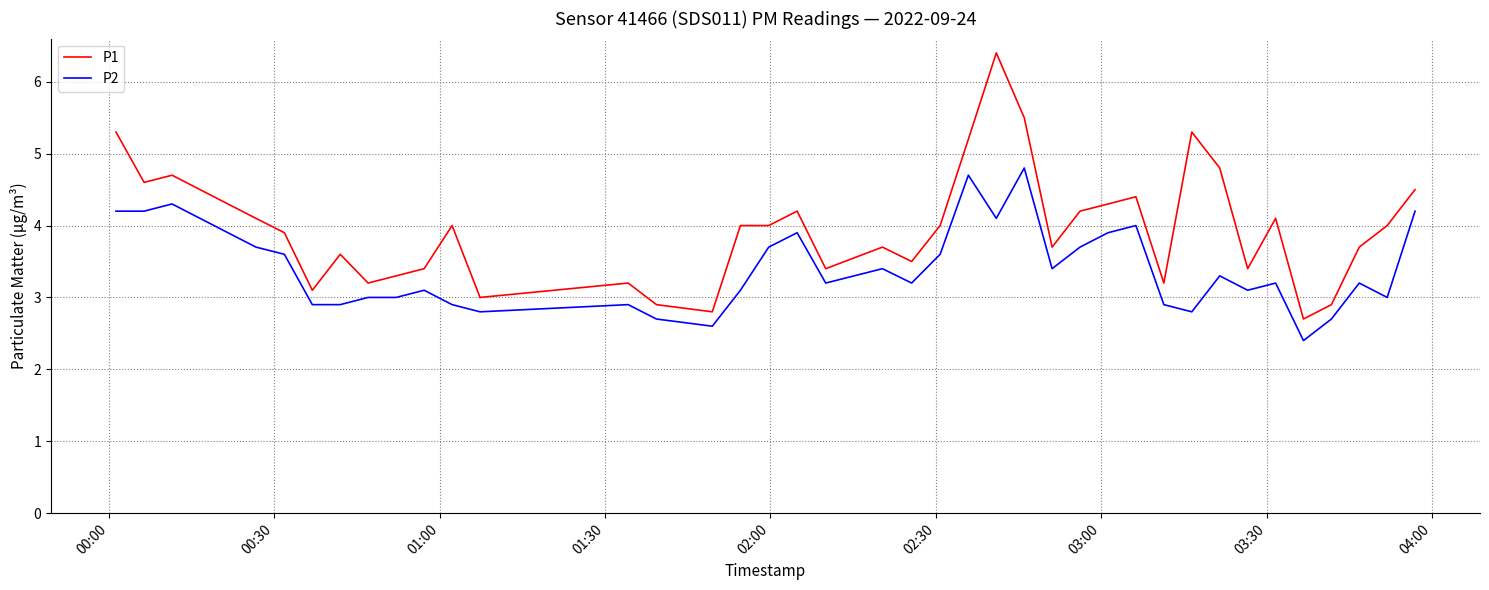

Which series has the largest total across all categories?

P1